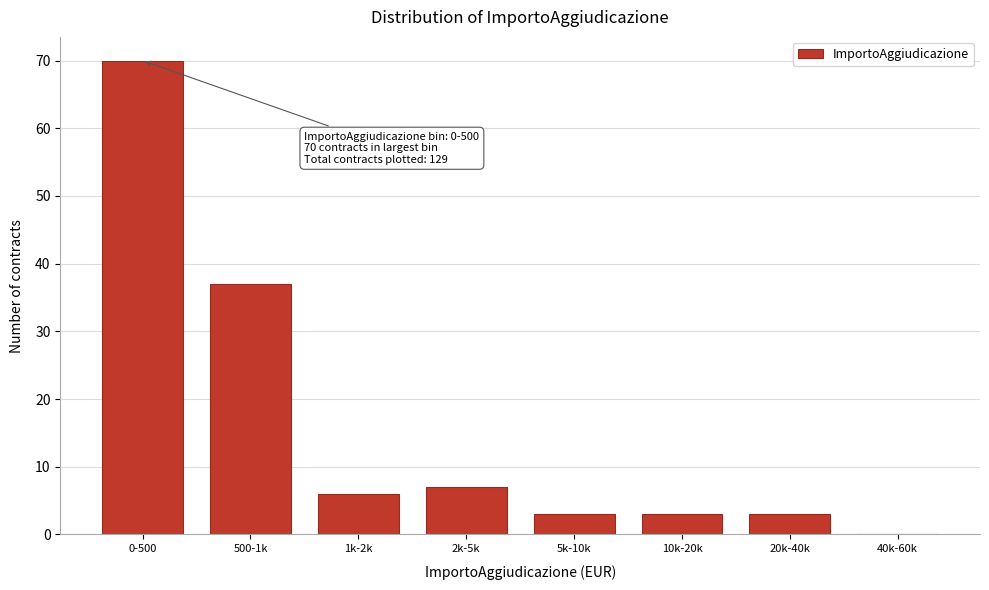

Reading left to right, what are all the values shown in this chart?

0-500=70	500-1k=37	1k-2k=6	2k-5k=7	5k-10k=3	10k-20k=3	20k-40k=3	40k-60k=0